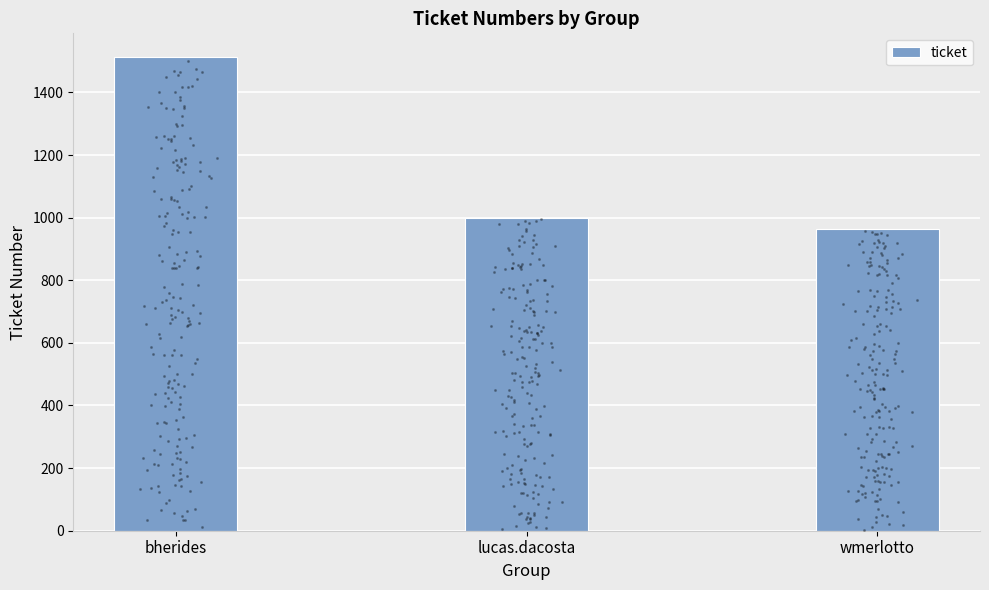

What is the change in value from lucas.dacosta to wmerlotto?

-35